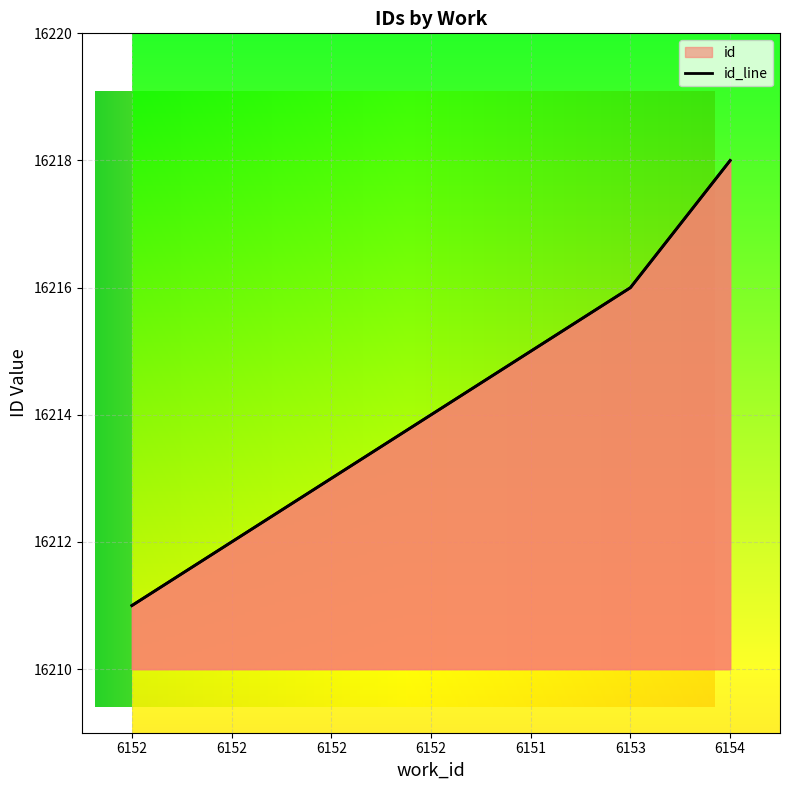

At which category does the chart reach its minimum across all series?

6152